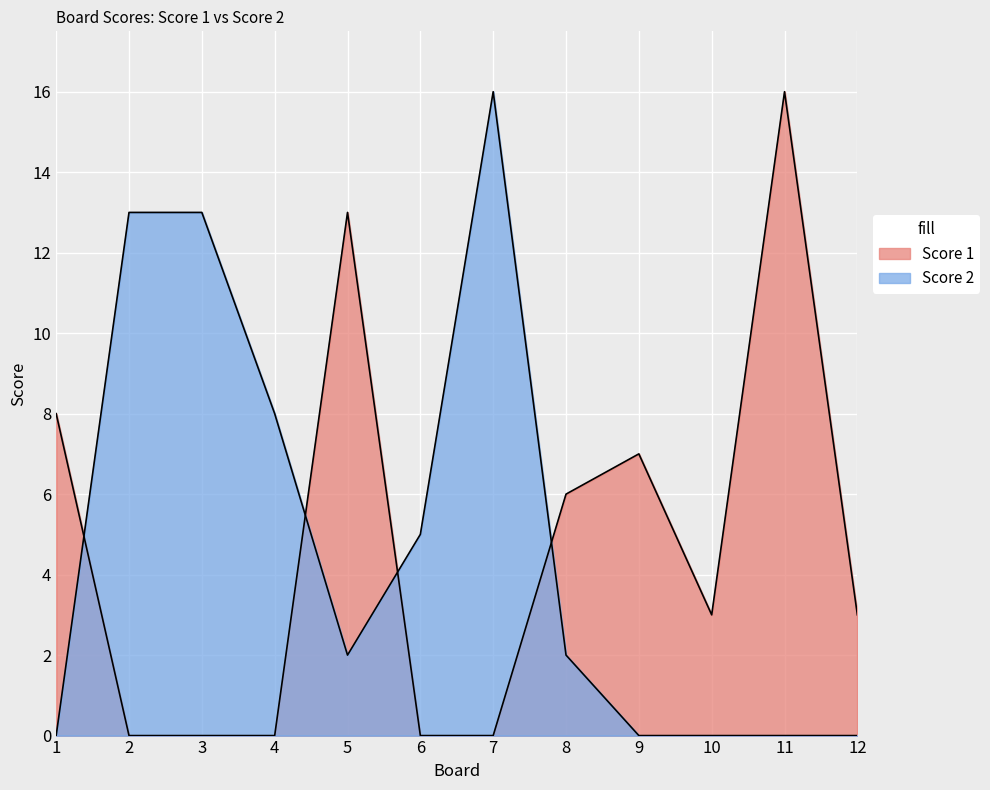

Which series changed the most between 4 and 7?

Score 2